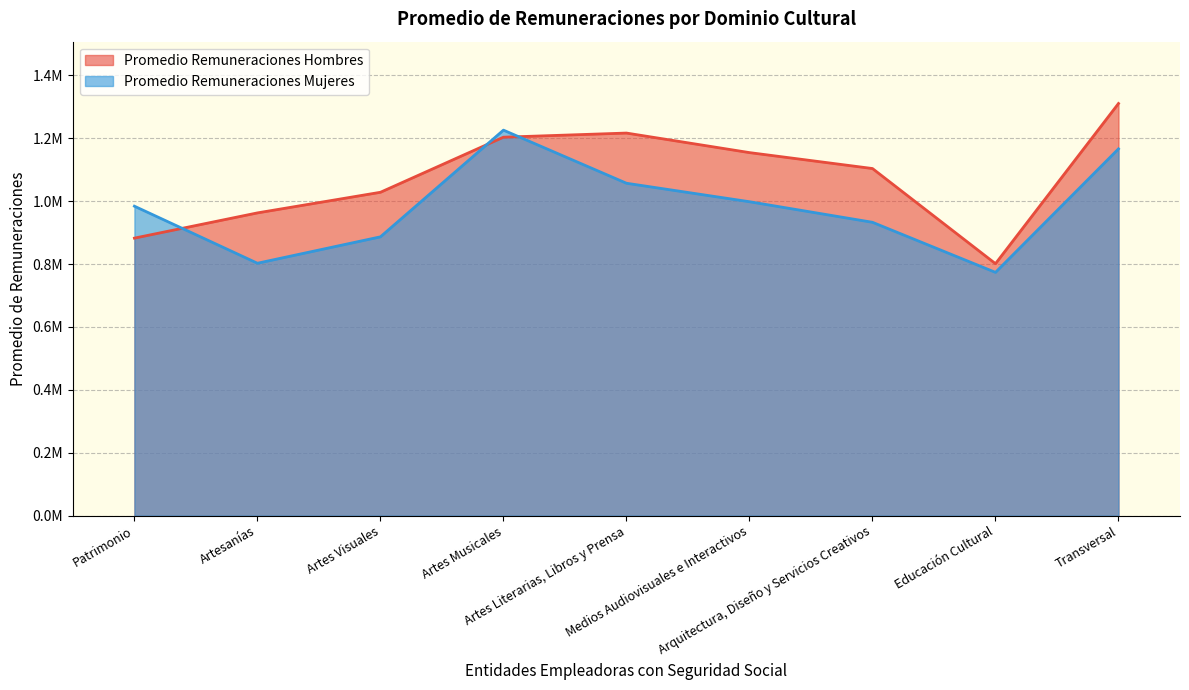

Which series has the largest total across all categories?

Promedio Remuneraciones Hombres